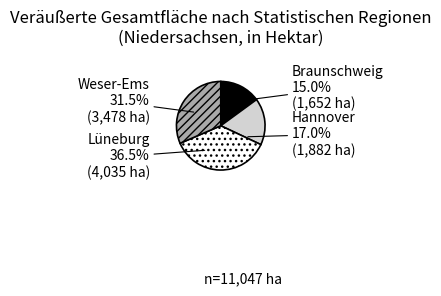

Is it true that Weser-Ems is 46% of the pie?

False